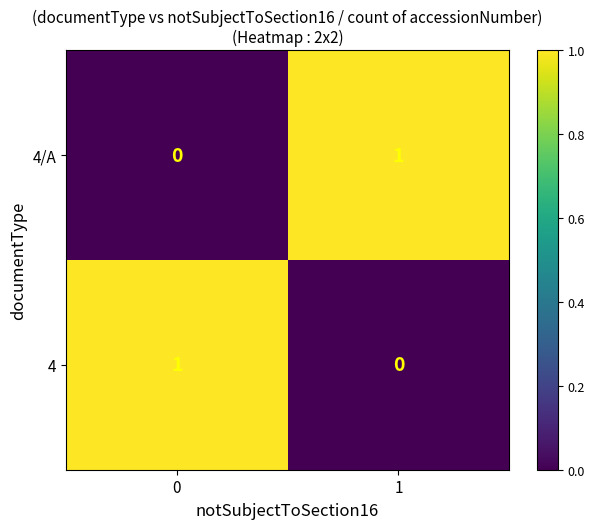

Is the value of 4/A at 0 greater than the value of 4 at 0?

No